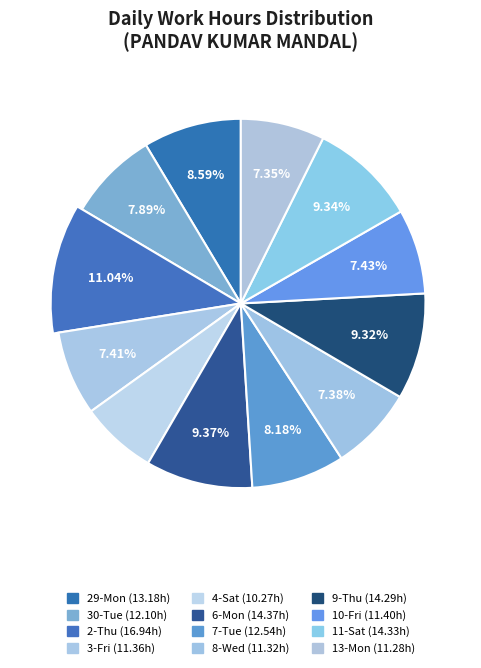

To the nearest percent, what is the combined percentage of 2-Thu and 30-Tue?

19%